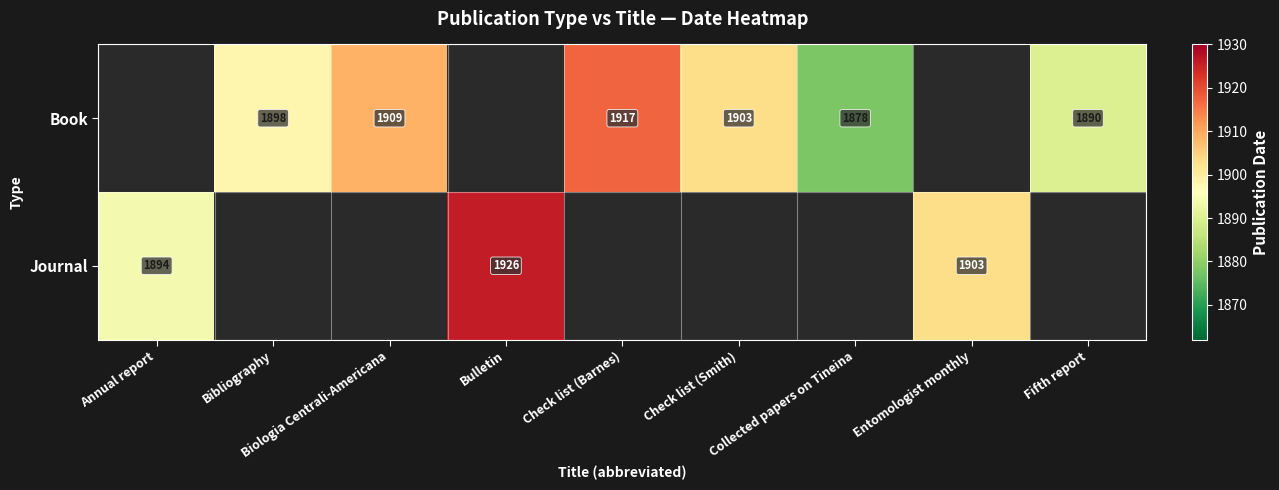

Rank the series by their average value, from lowest to highest.

Journal, Book